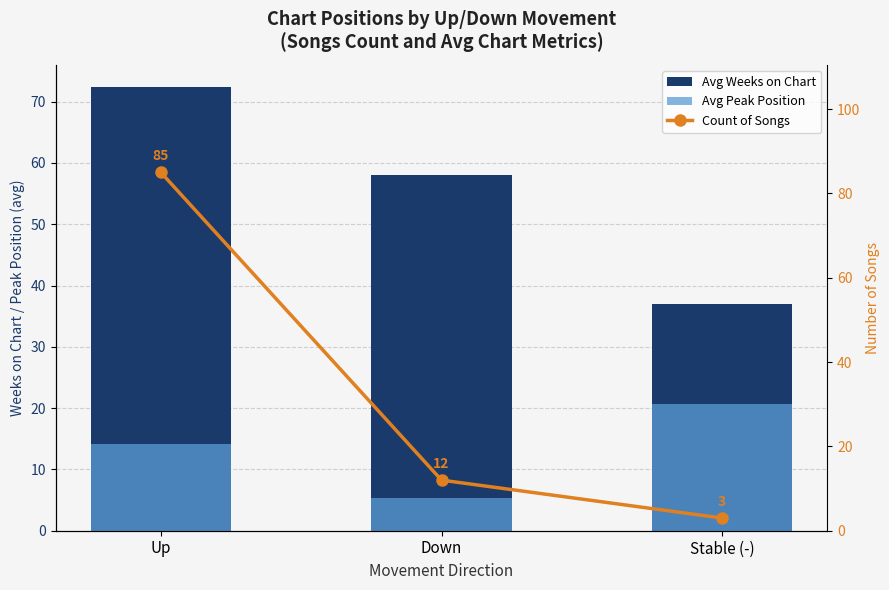

At which label does Avg Peak Position reach its minimum?

Down